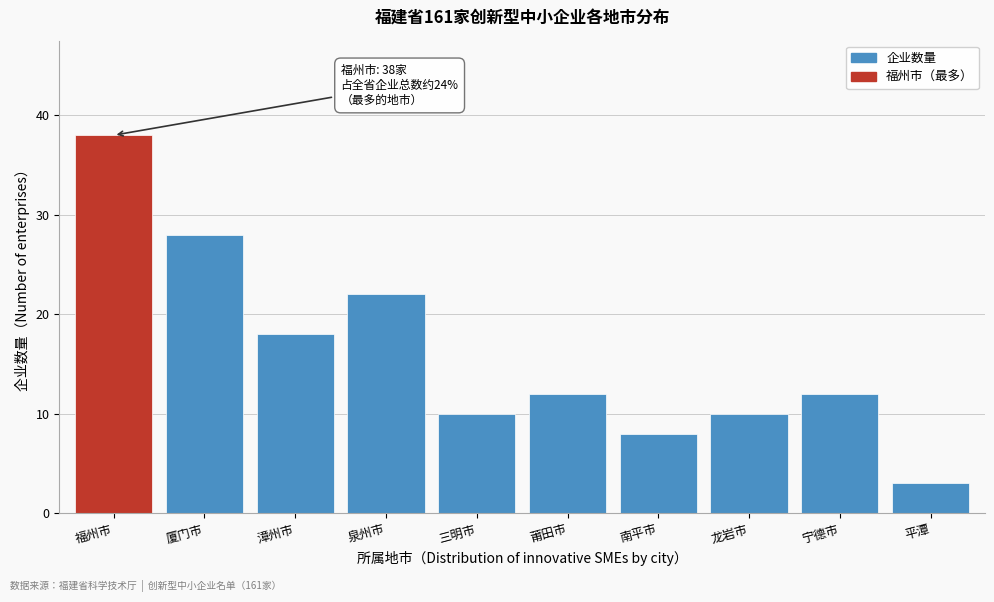

Reading left to right, transcribe all the data shown in this chart.

38	28	18	22	10	12	8	10	12	3